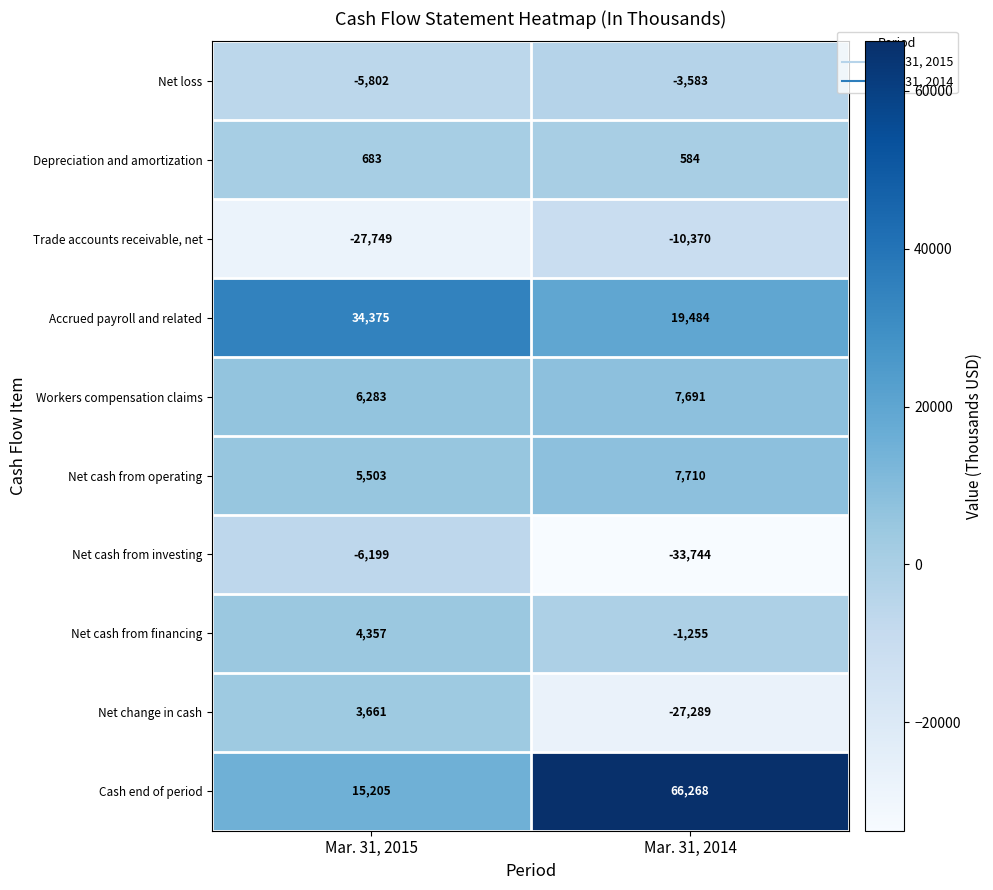

How many categories are shown in the chart?

2